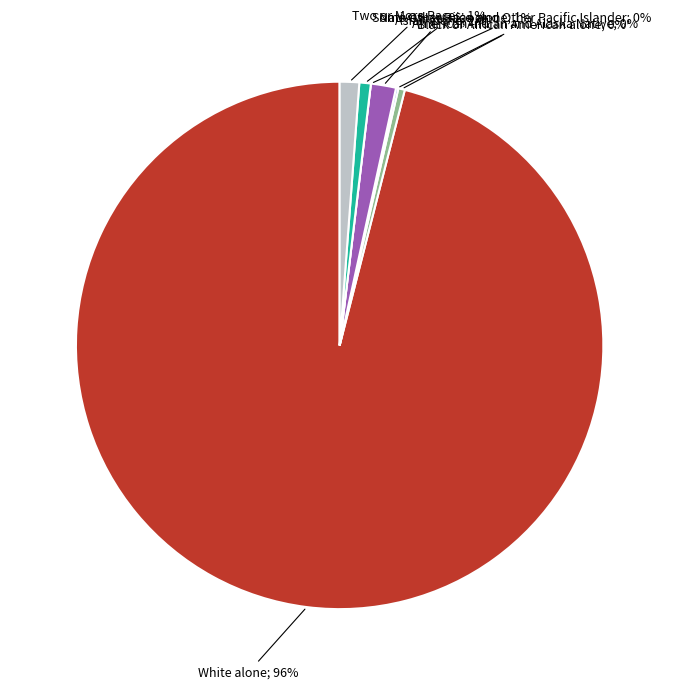

Rank the categories by value from lowest to highest.

Native Hawaiian and Other Pacific Islander, American Indian and Alaska Native, Black or African American alone, Some Other Race alone, Two or More Races, Asian alone, White alone